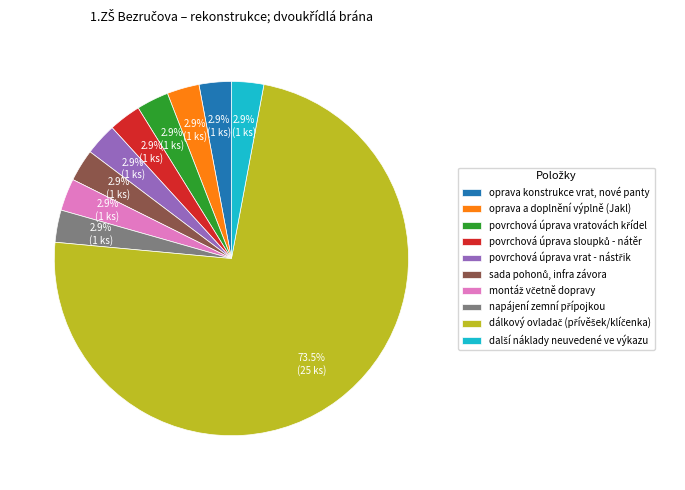

Is there a majority slice in this chart?

Yes